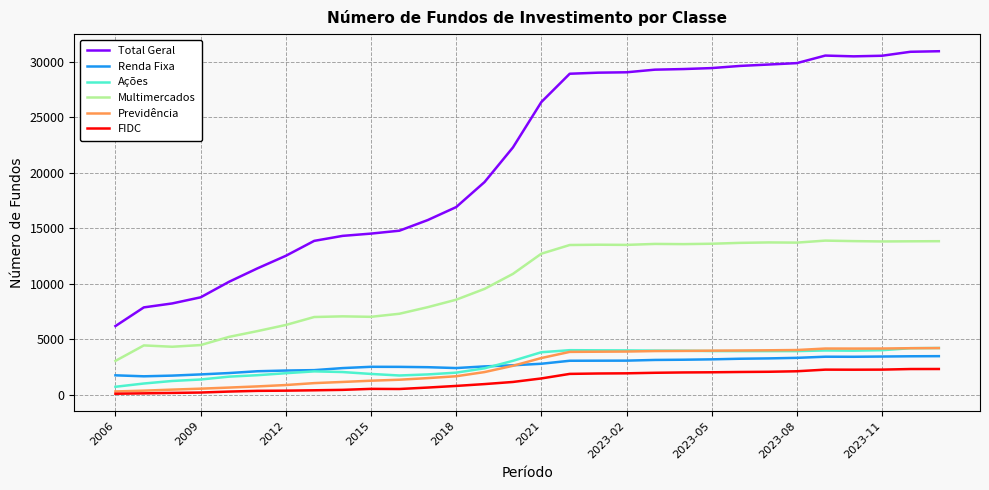

Which series has the largest range (max minus min)?

Total Geral